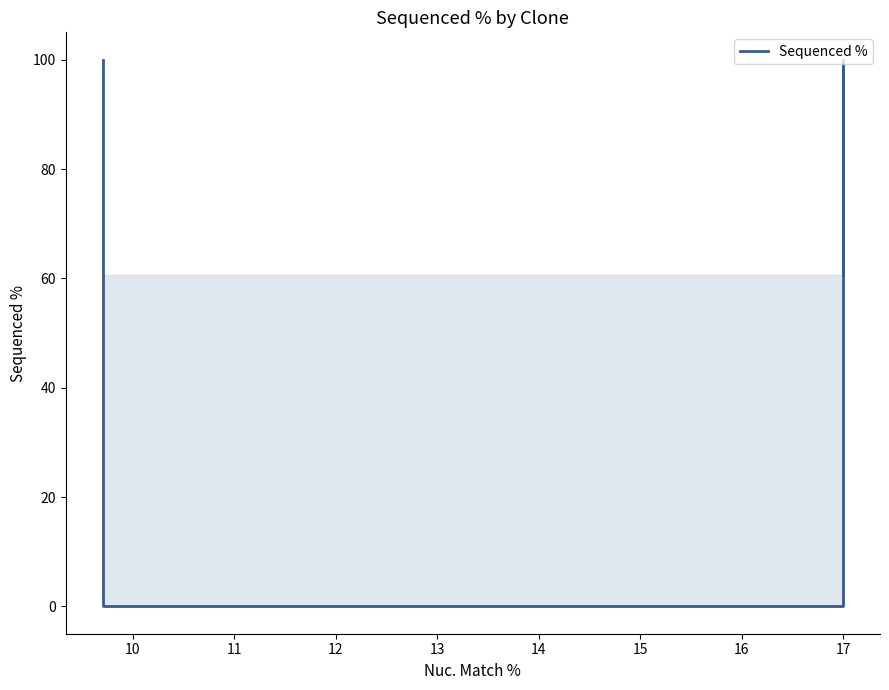

What is the difference between the maximum and minimum values?

100.0